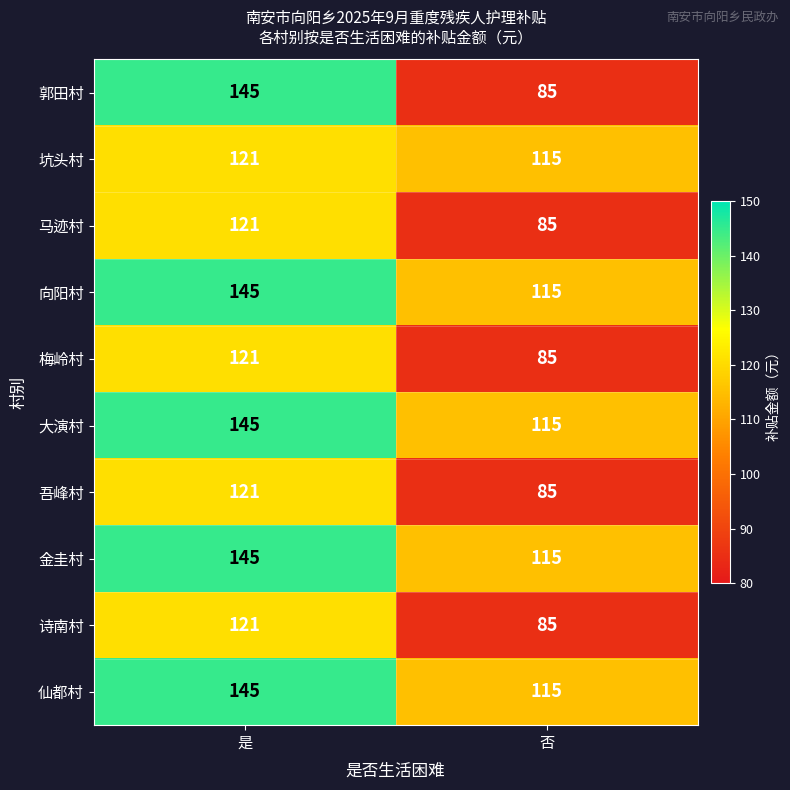

Which series has the widest spread of values?

郭田村